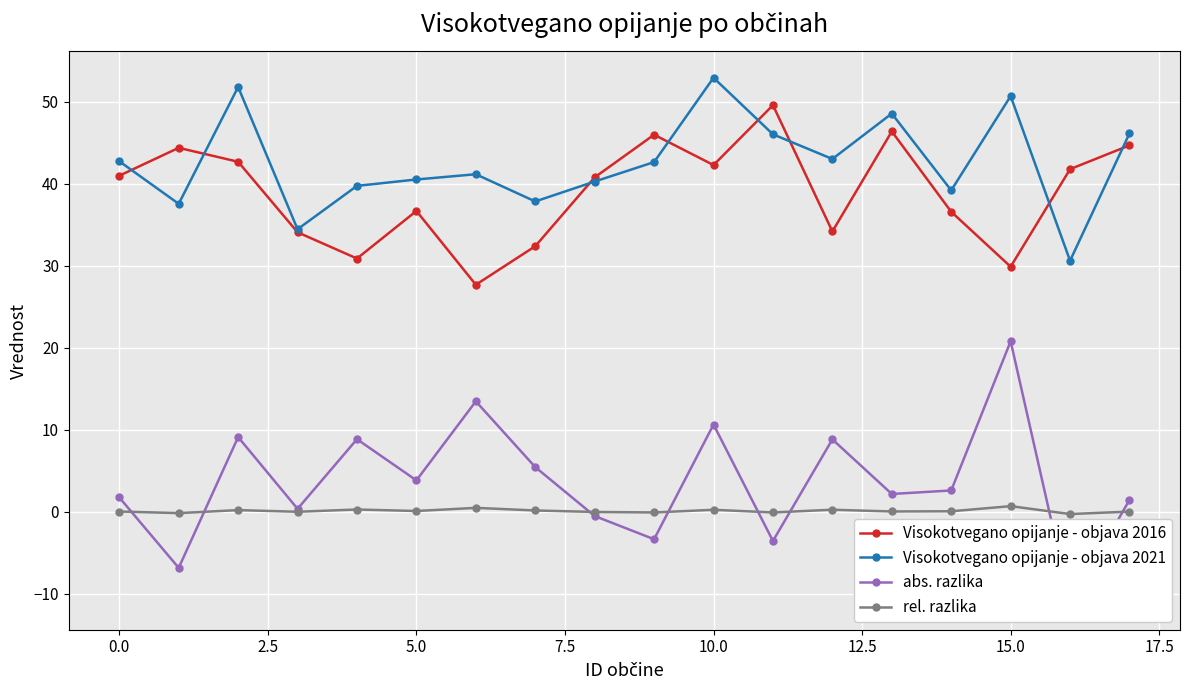

What is the difference between the maximum and second lowest values in the abs. razlika series?

27.6